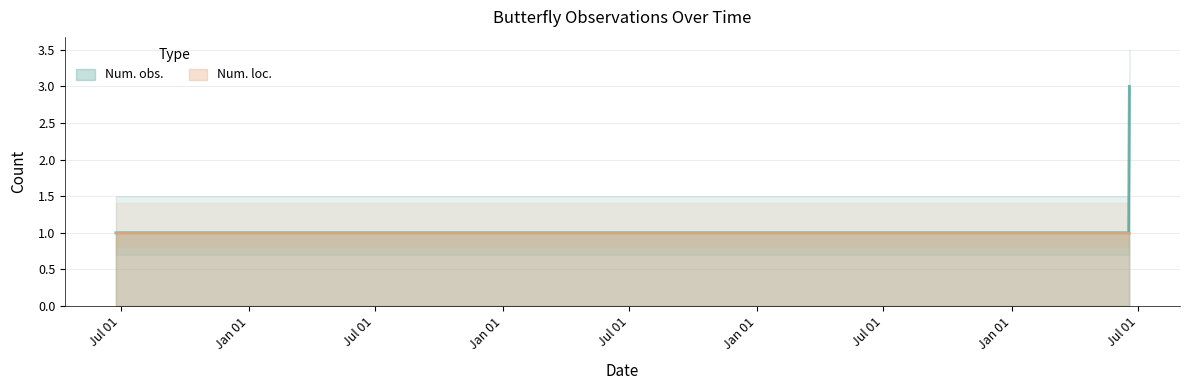

Count the values in the range 1 to 3.

3